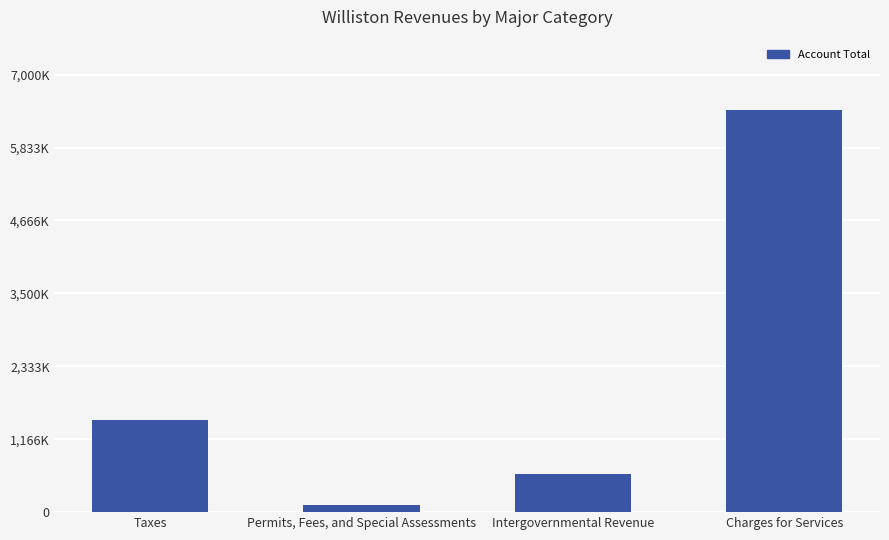

Is it true that the value at Intergovernmental Revenue is 614152?

True